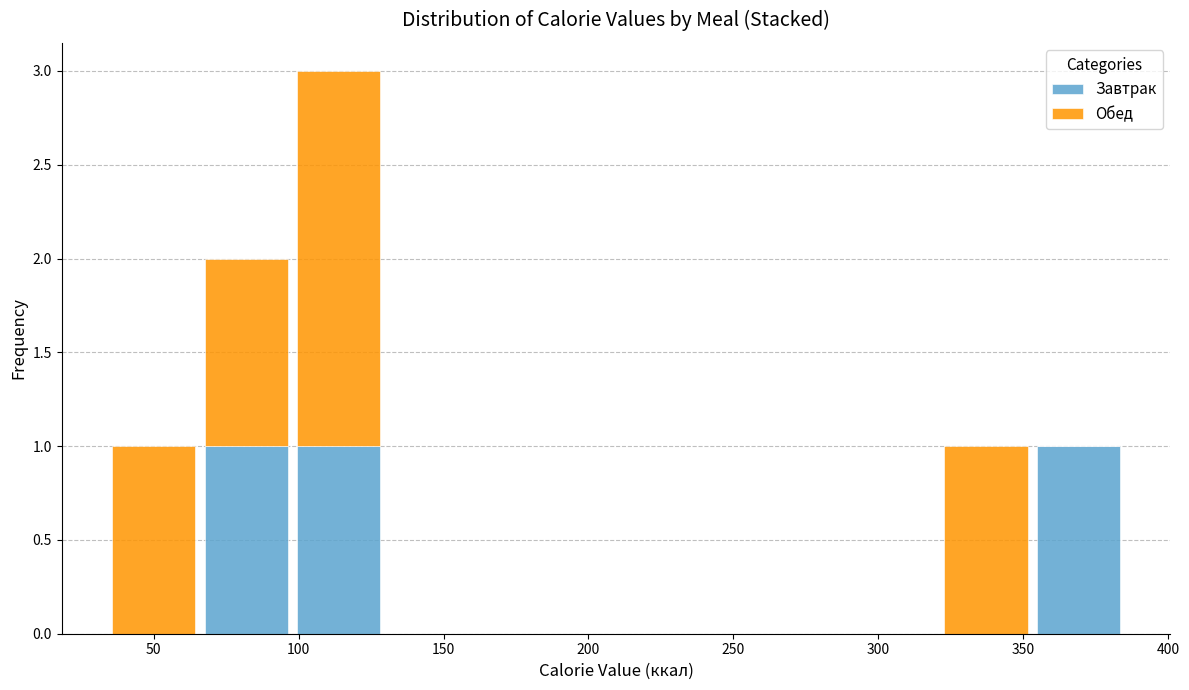

Which range on the x-axis has the tallest stacked bar (by total height)?

100 to 130